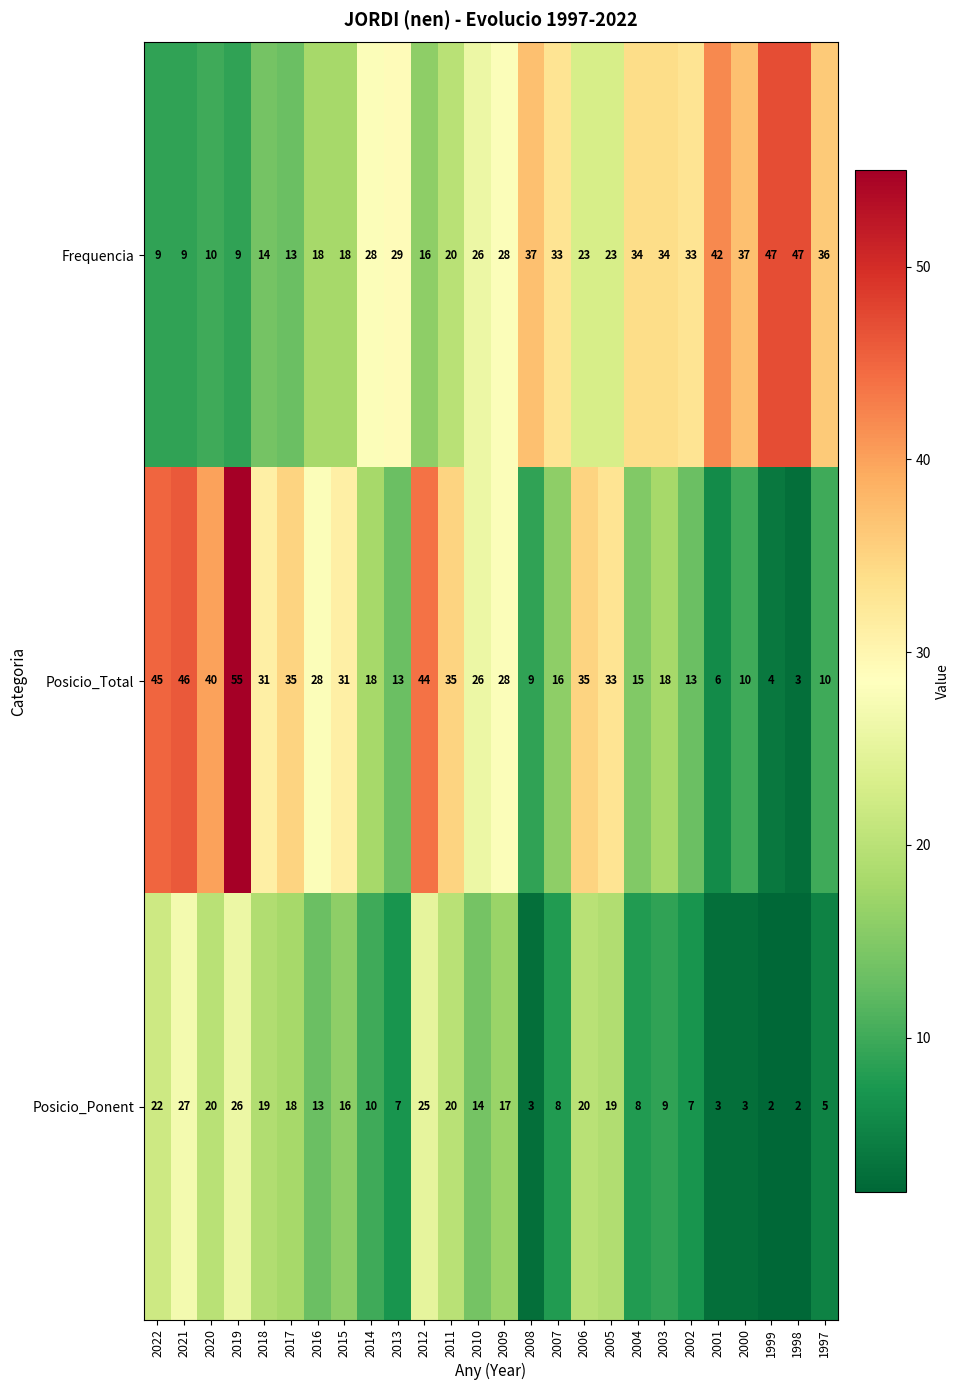

What is the average value of the Frequencia series?

26